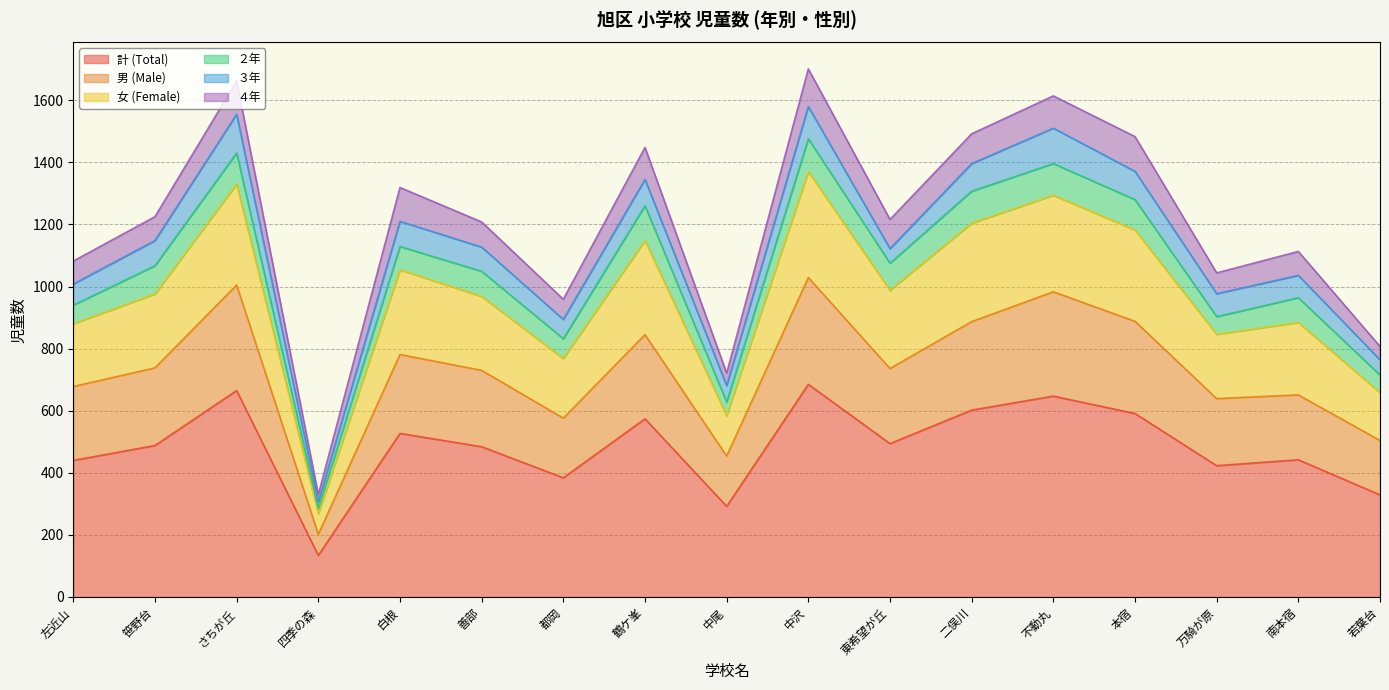

Where is the first local maximum for 女 (Female)?

さちが丘